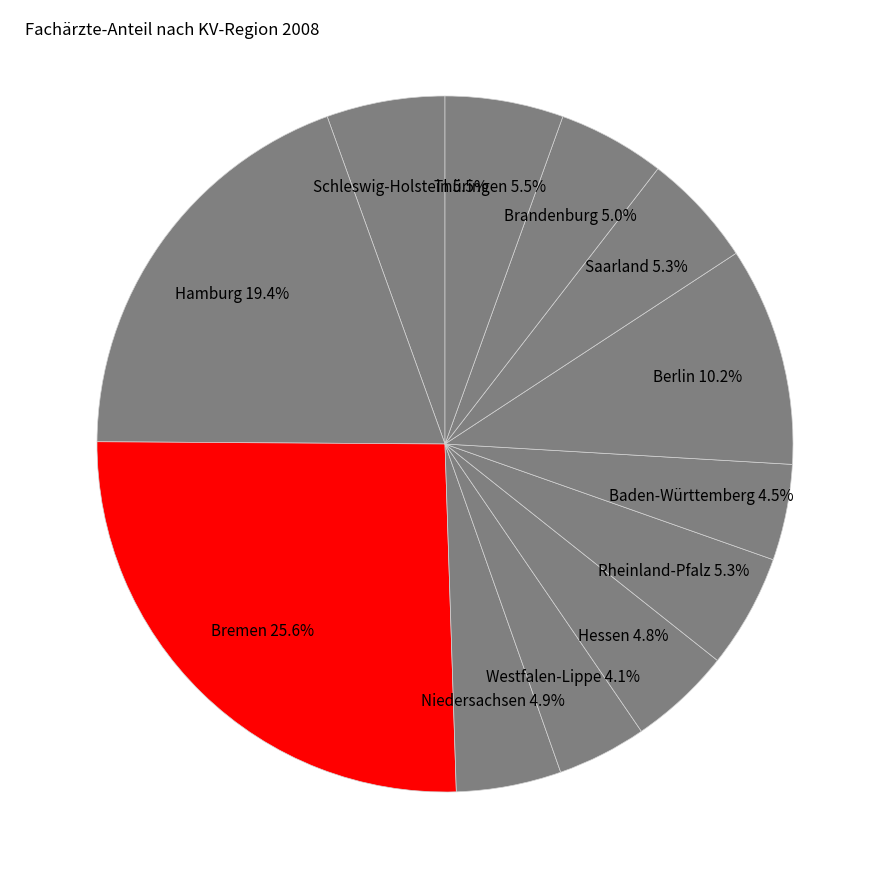

Is there any slice that represents more than half of the pie?

No